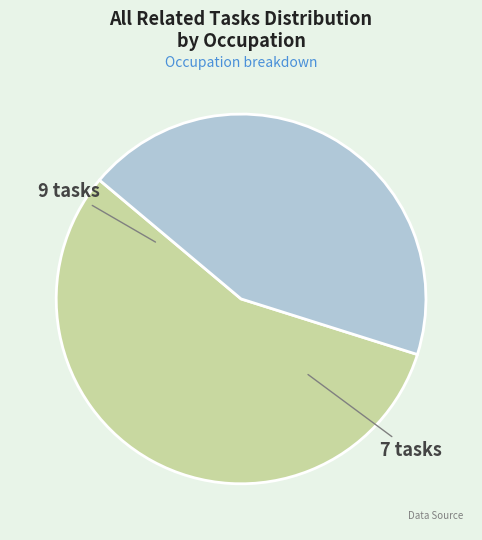

Is there any slice that represents more than half of the pie?

Yes